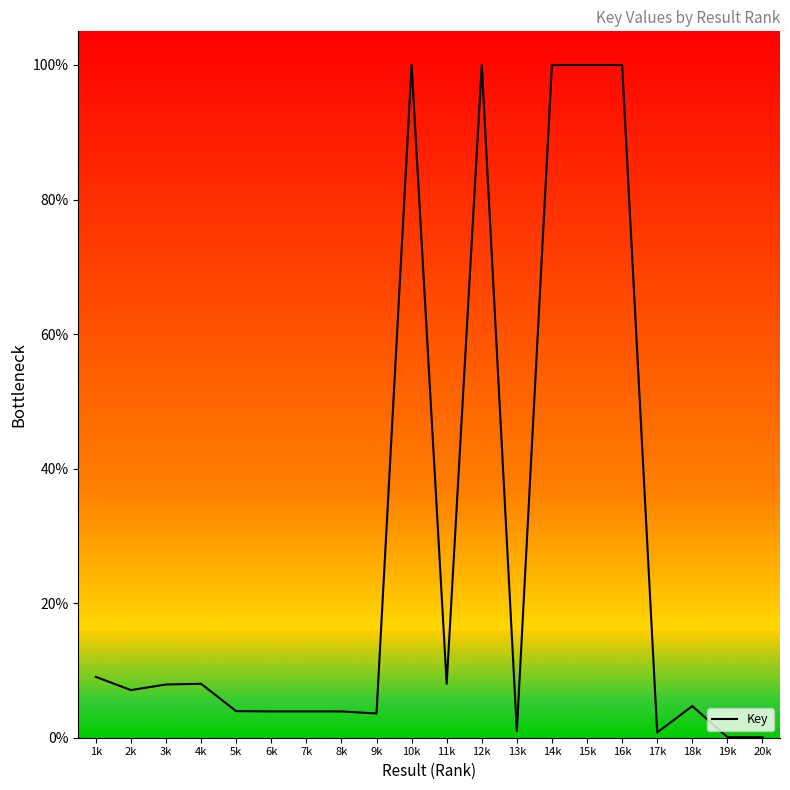

What is the sum of all values?

566.0